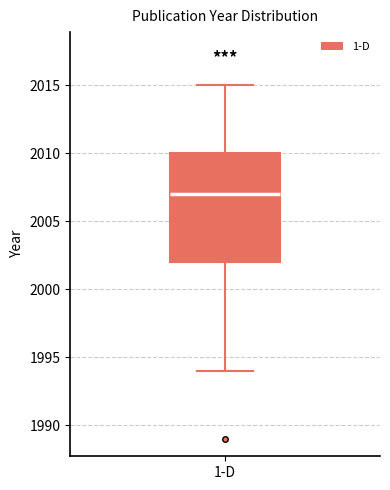

Where is the upper edge of the box for 1-D on the y-axis? The values are not printed on the chart, so give them approximately, as read against the axis.

2010